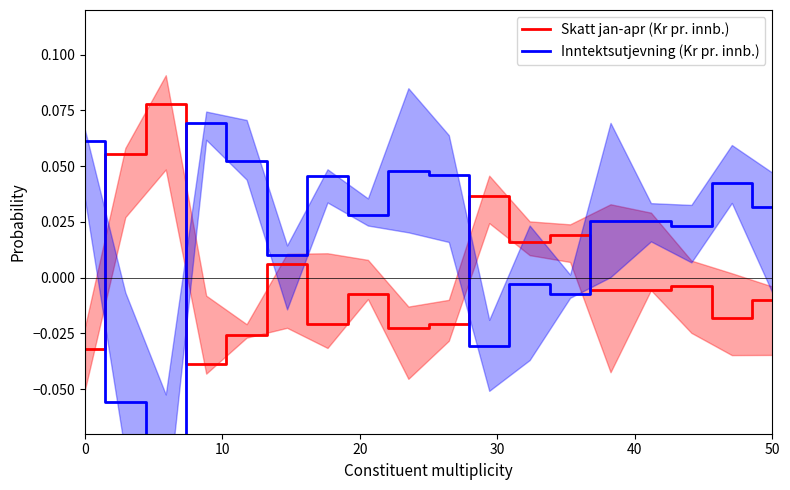

Which has a higher value, 10 or 20?

20